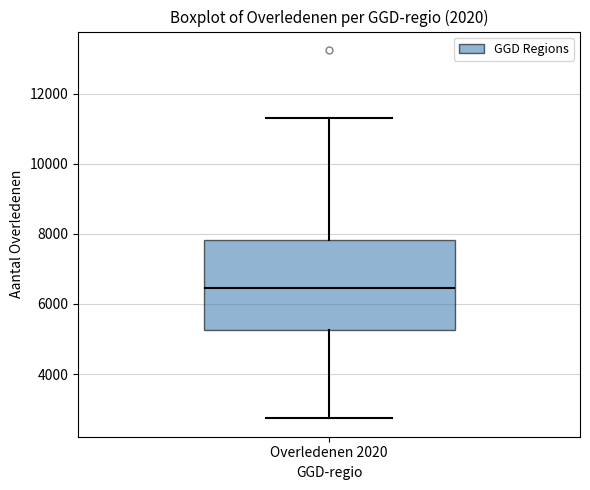

Read this box plot against the y-axis: the position of the median line, the range covered by the box, and the ends of both whiskers. The values are not printed on the chart, so give them approximately, as read against the axis.

median 6400, box 5200 to 7800, whiskers 2800 to 11400